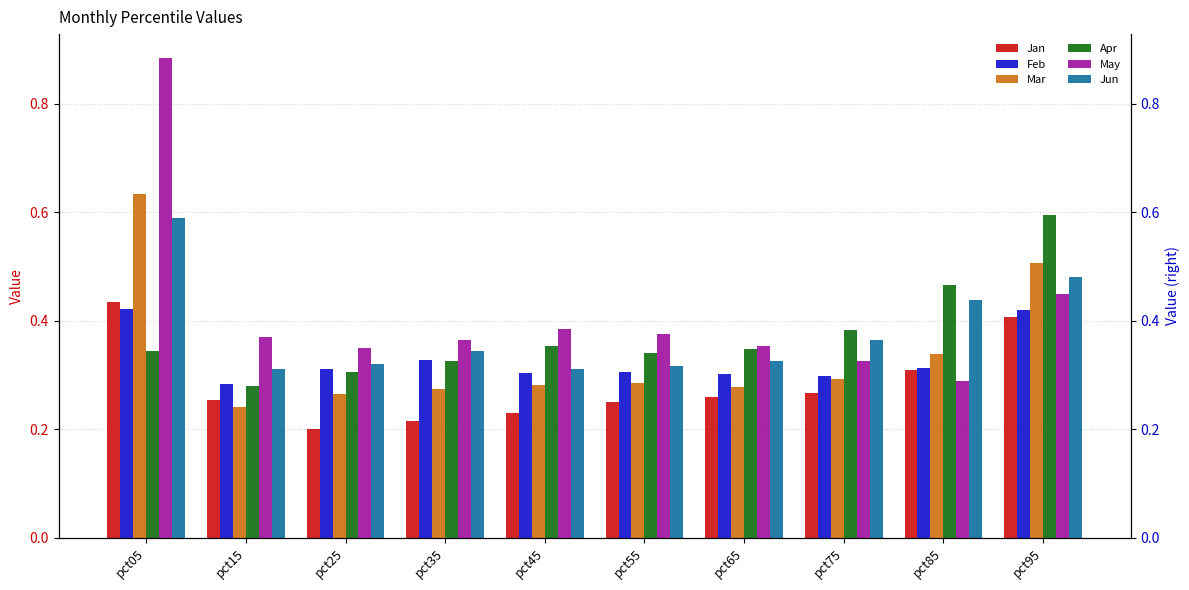

What is the value of the Jun bar at the 4th from the left?

0.3